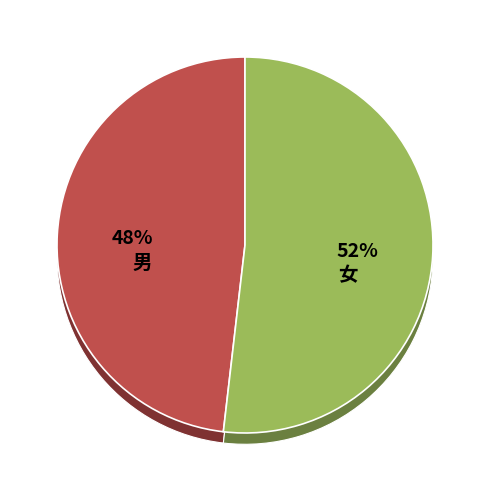

Which category accounts for the majority?

女